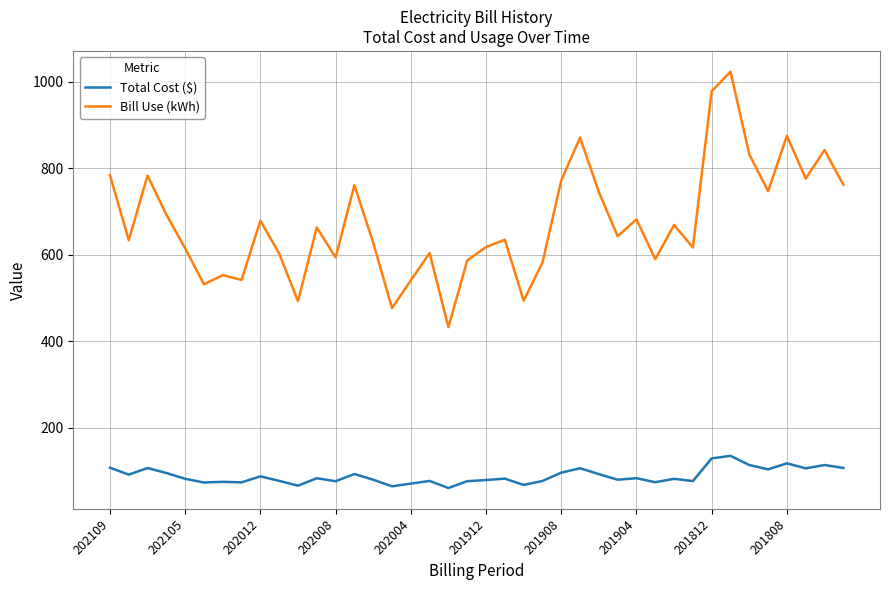

Which series has the widest spread of values?

Bill Use (kWh)